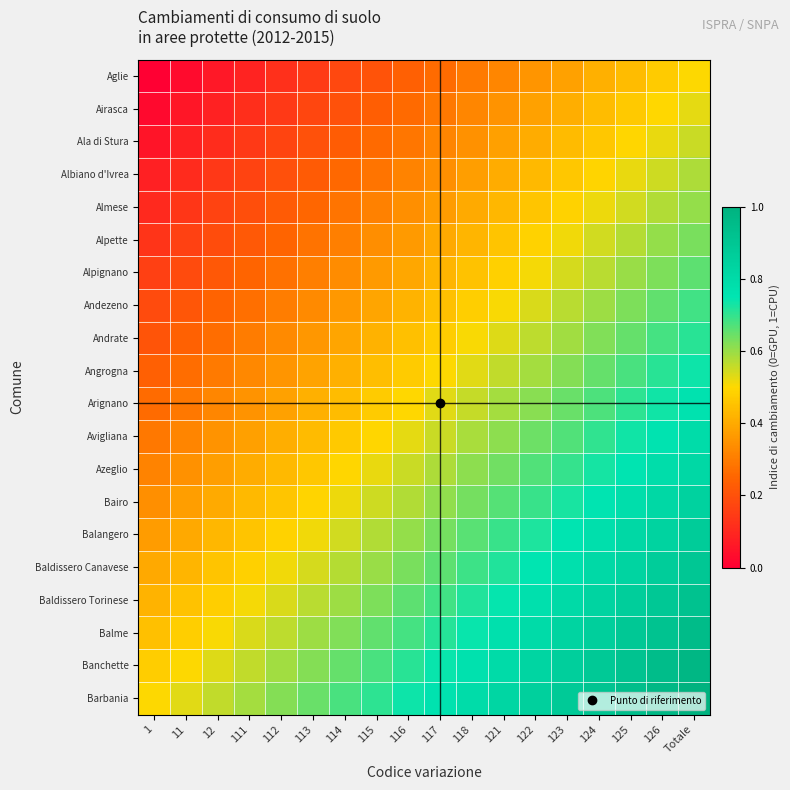

What is the spread (max minus min) of values at 115?

0.5